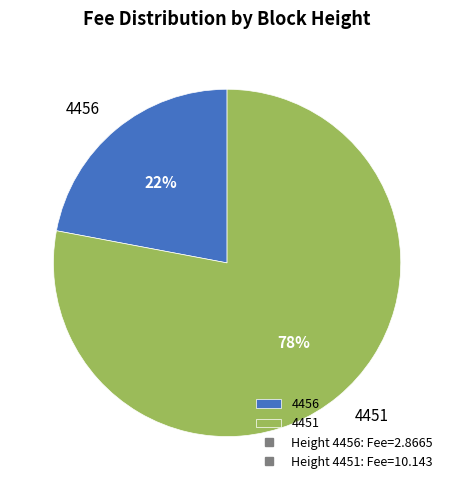

Do 4456 and 4451 together represent more than half of the pie?

Yes